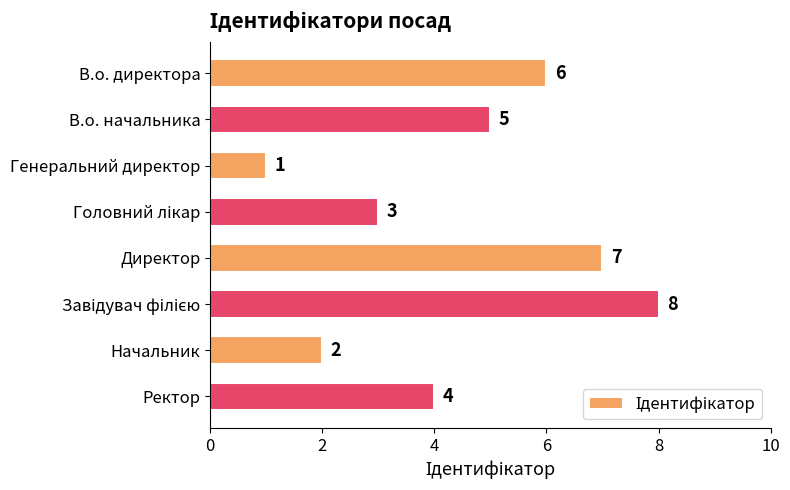

Where is the data nearest to the value 4?

Ректор